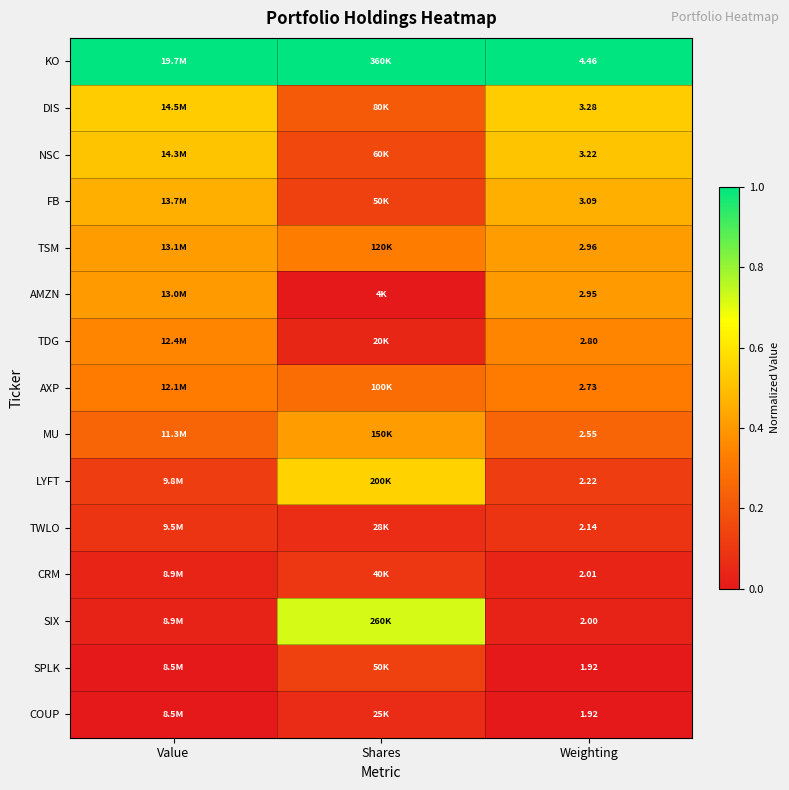

Is the value of NSC at Weighting greater than the value of FB at Weighting?

Yes